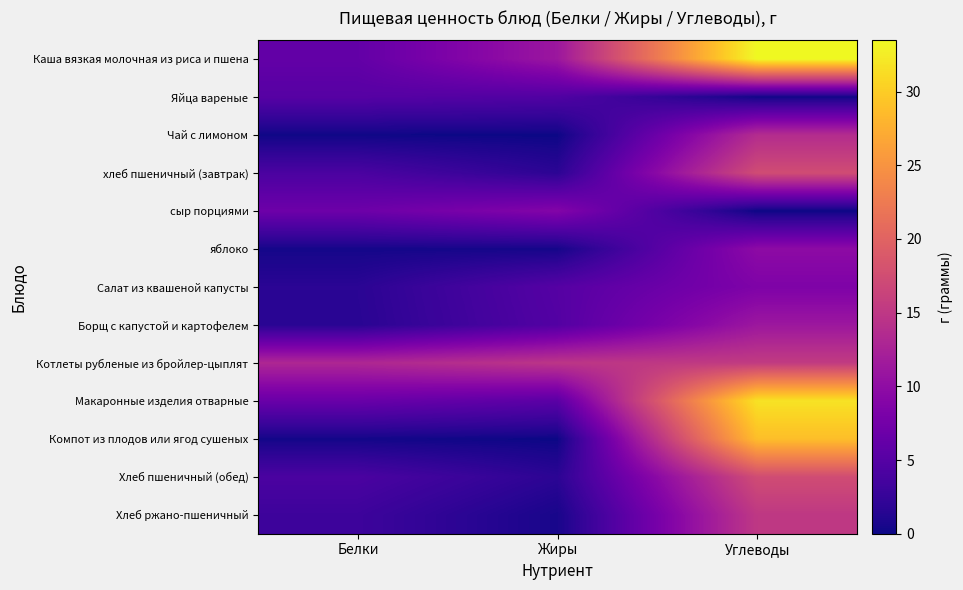

Count the number of categories in the chart.

3